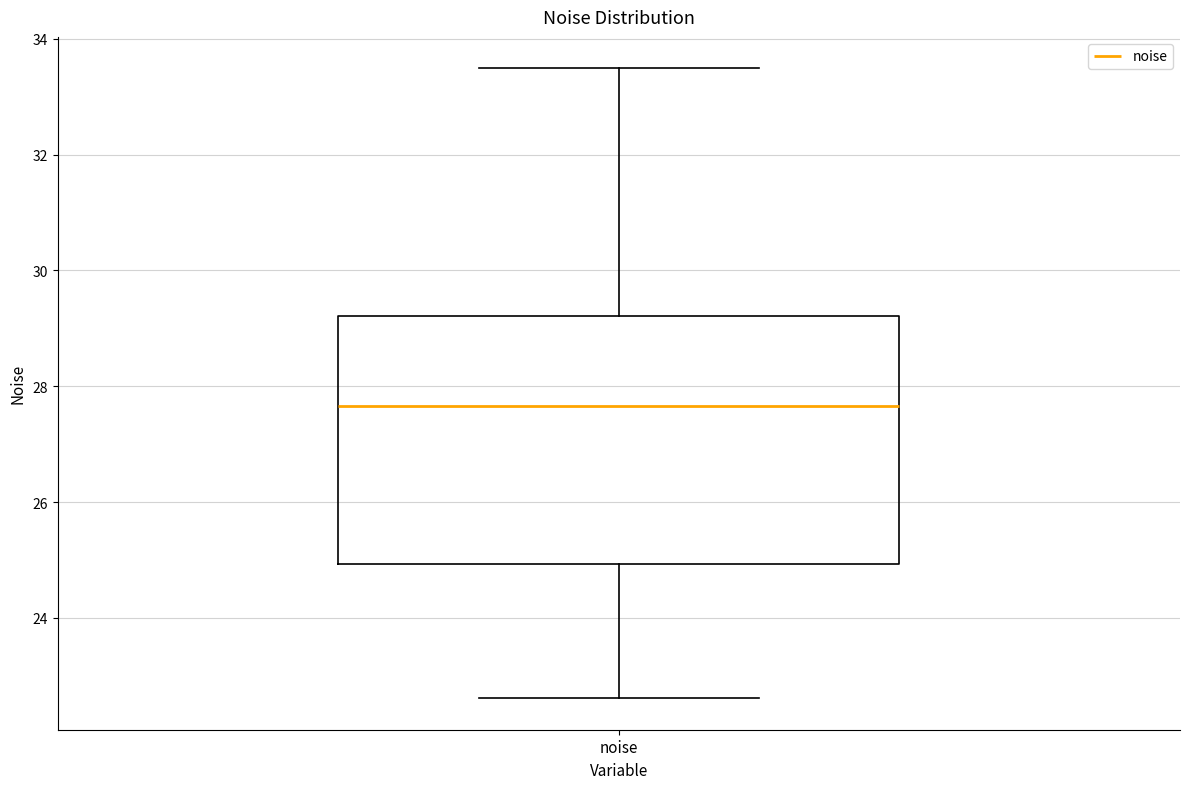

Read this box plot against the y-axis: the position of the median line, the range covered by the box, and the ends of both whiskers. The values are not printed on the chart, so give them approximately, as read against the axis.

median 27.6, box 25.0 to 29.2, whiskers 22.6 to 33.4